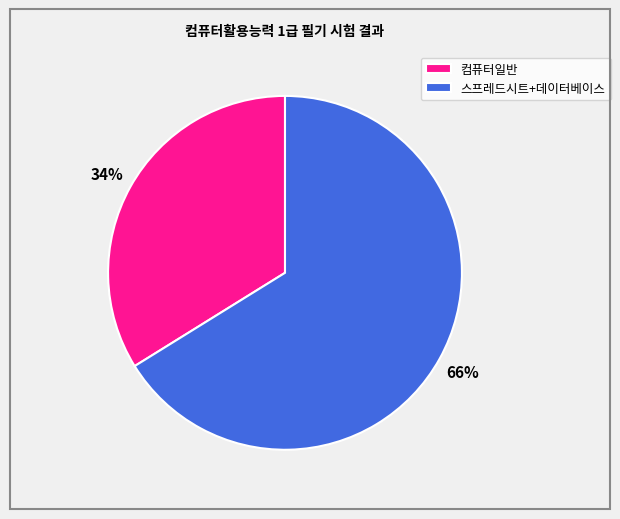

To the nearest percent, what is the difference between the 컴퓨터일반 and 스프레드시트+데이터베이스 slice percentages?

32%